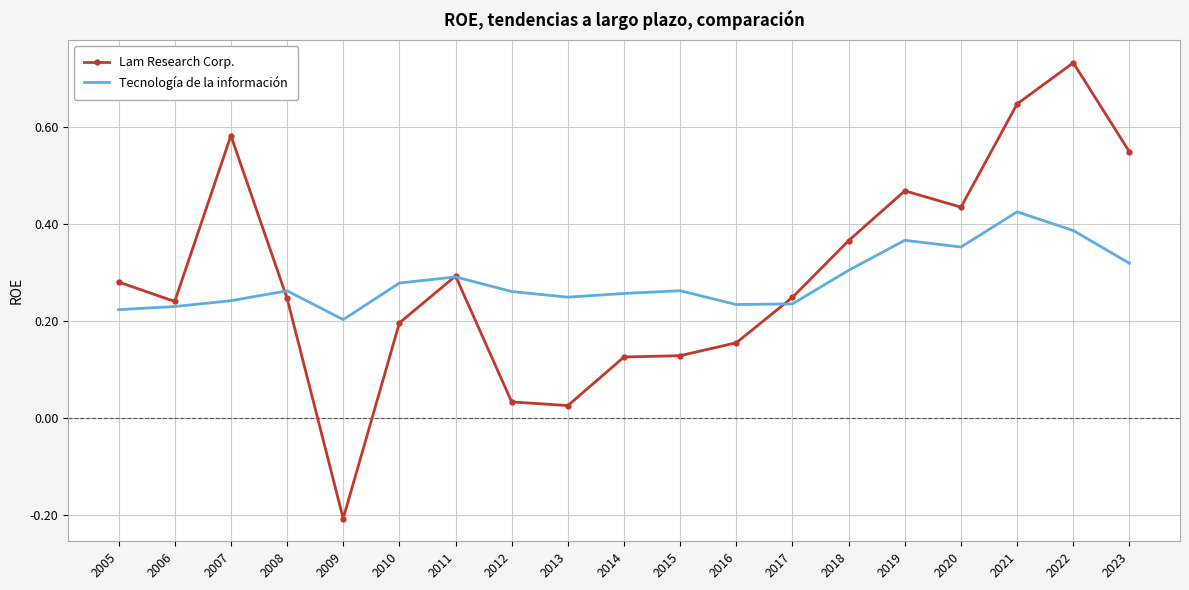

At which label does Lam Research Corp. reach its minimum?

2009